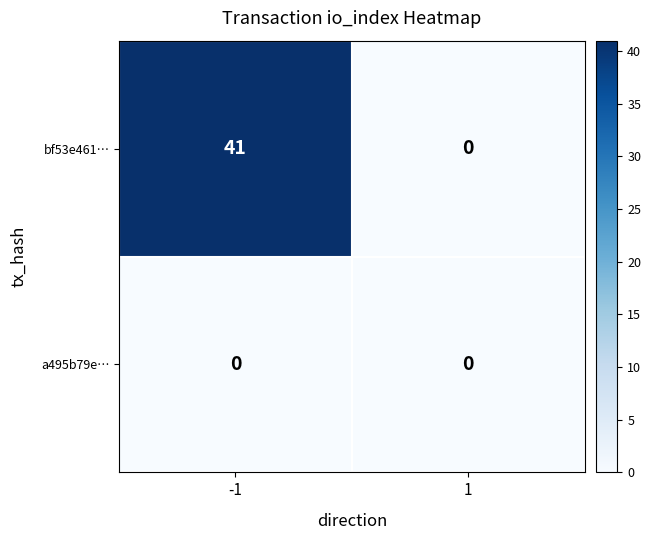

Reading right to left, transcribe all the data shown in this chart.

bf53e461…: 1=0	-1=41
a495b79e…: 1=0	-1=0